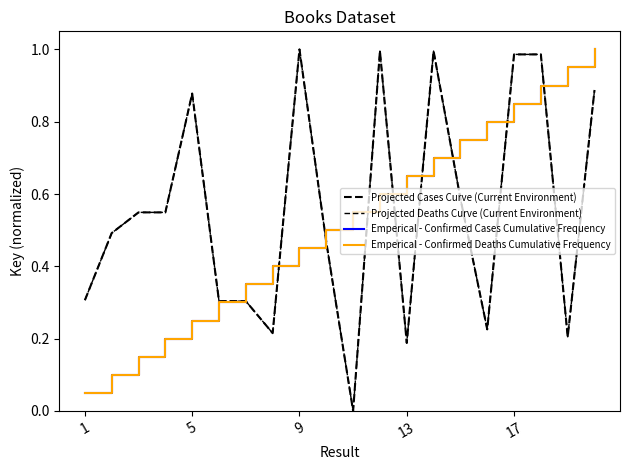

Does the chart have visible grid lines?

No